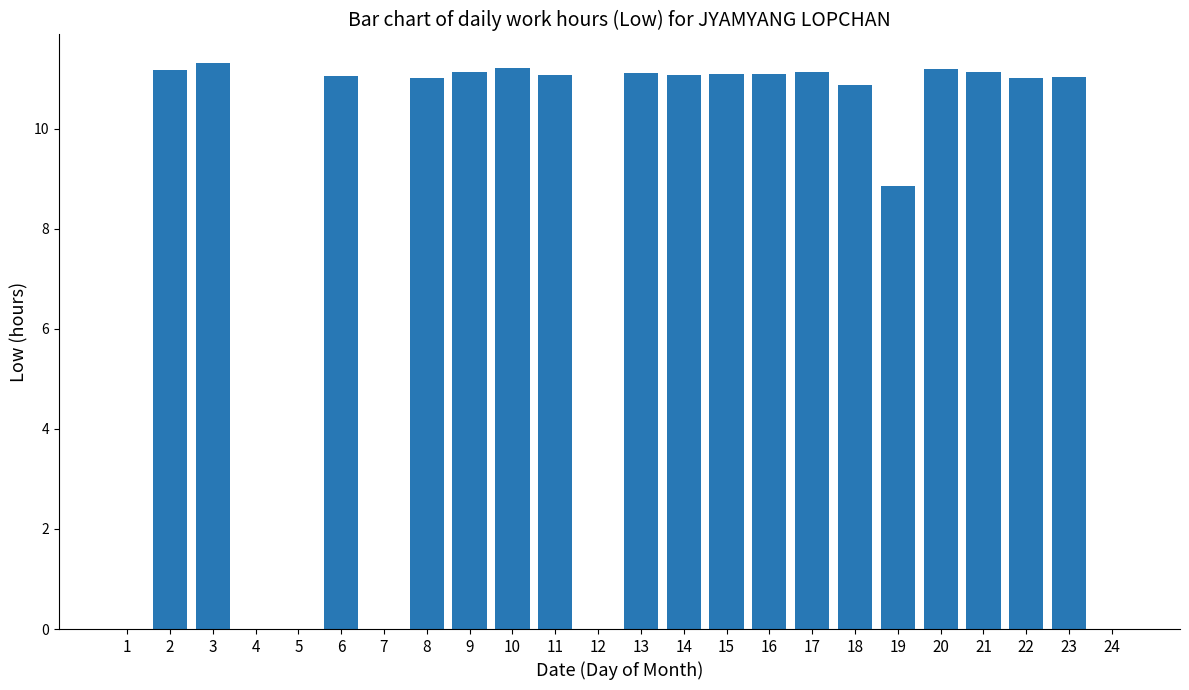

What is the sum of the values at 18 and 17?

22.0